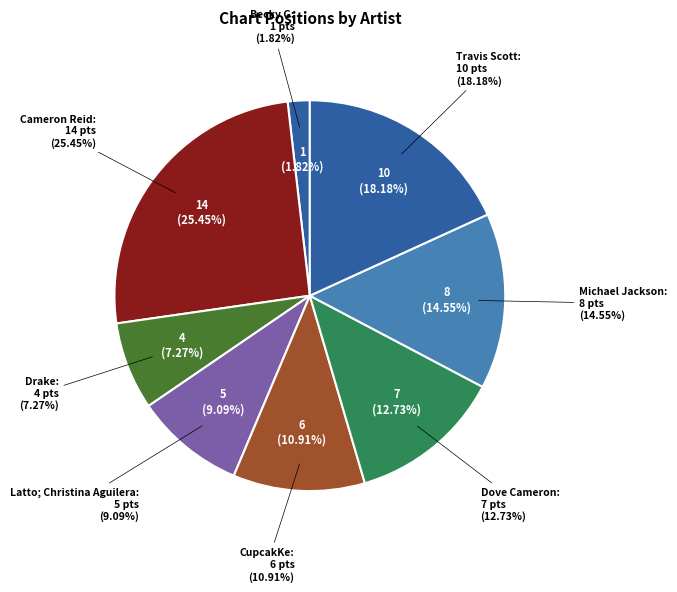

The Dove Cameron slice represents 26% of the pie. True or false?

False